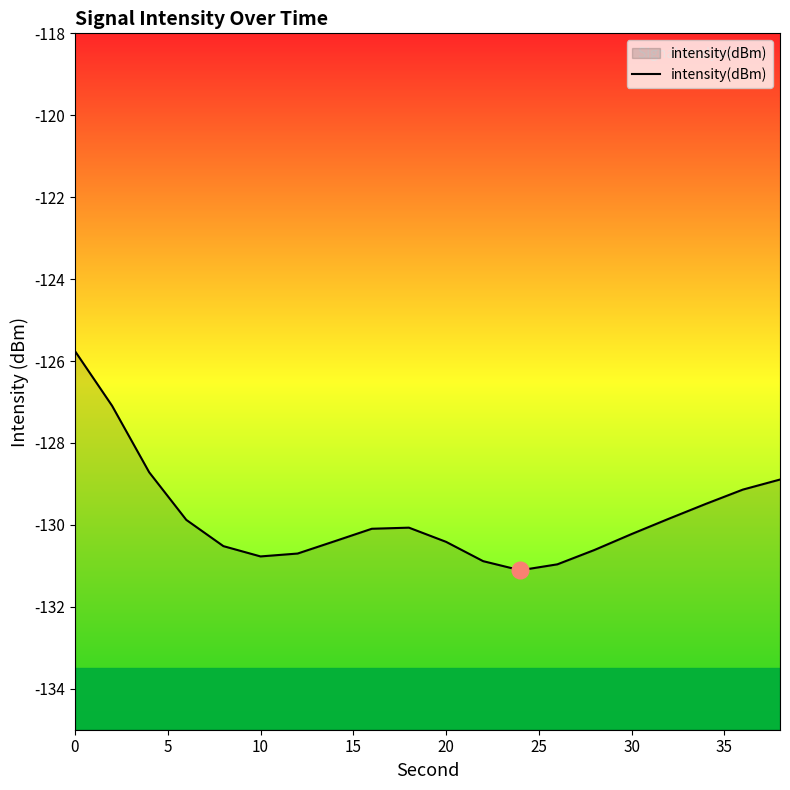

How many values are below -130?

12